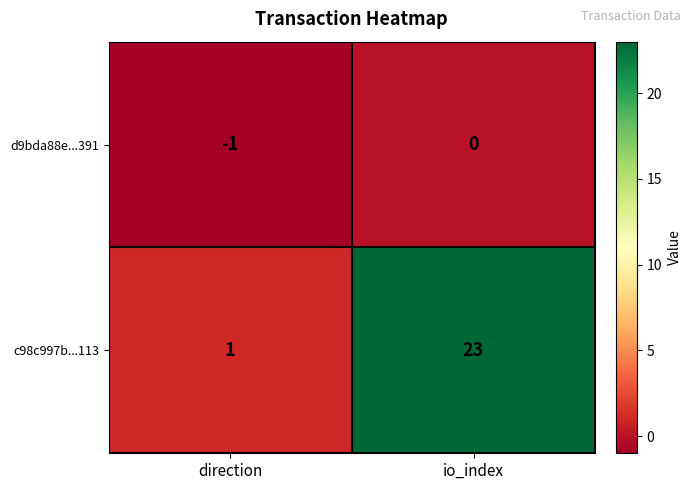

What is the smallest value displayed?

-1